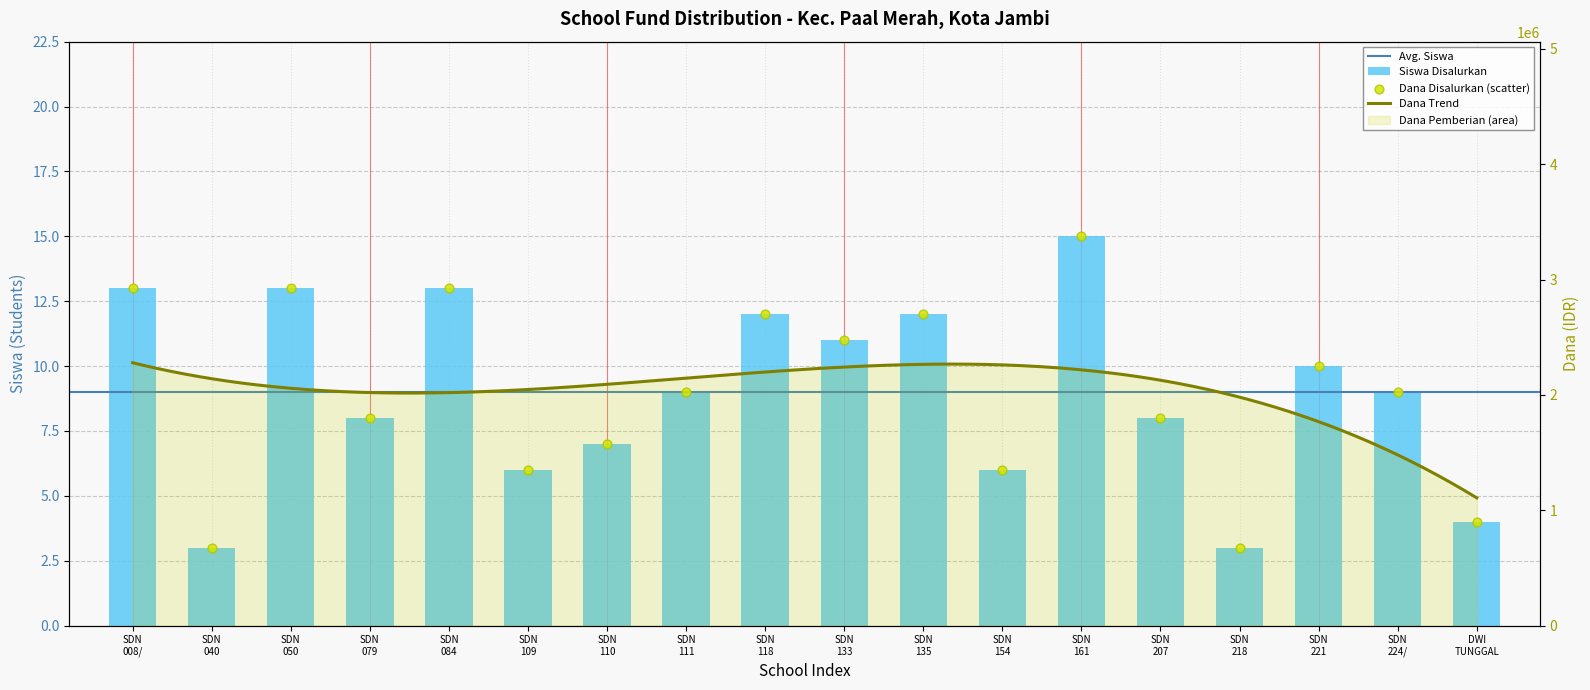

At which category is the sum across all series the highest?

SDN 161